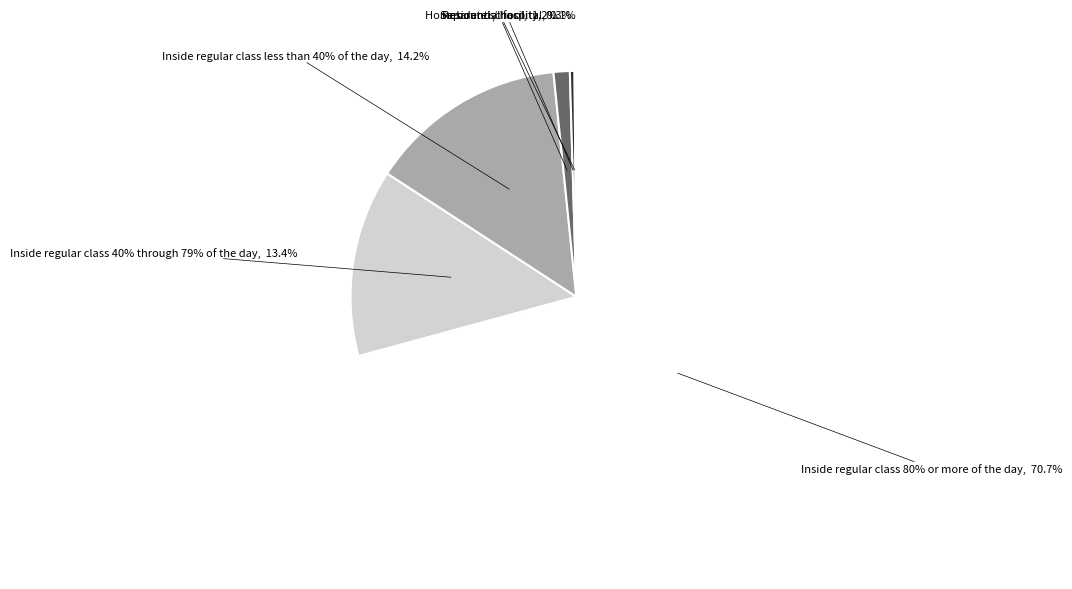

Is it true that Separate school is 8% of the pie?

False